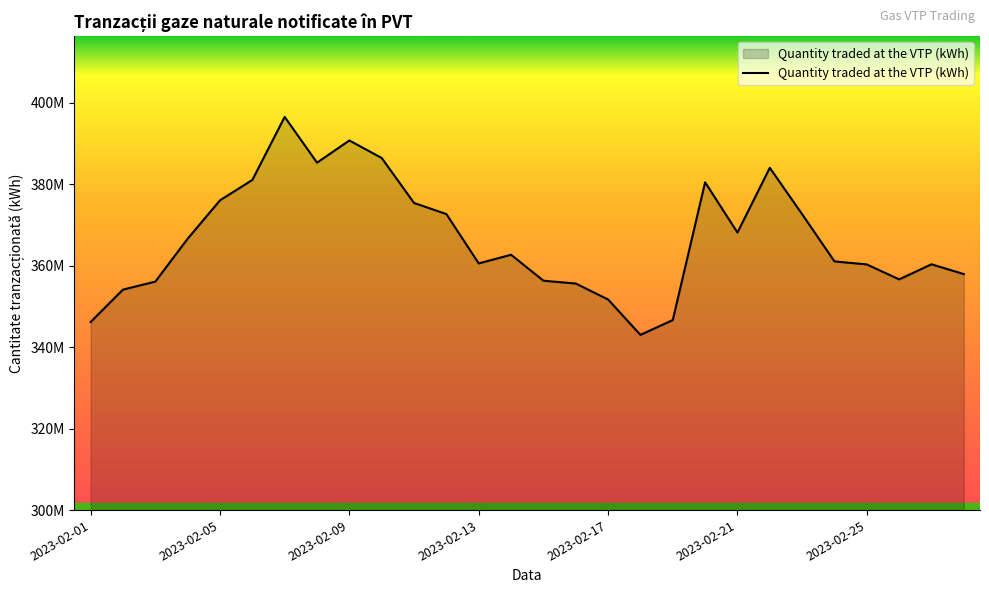

What is the sum of all values?

10265666594.0